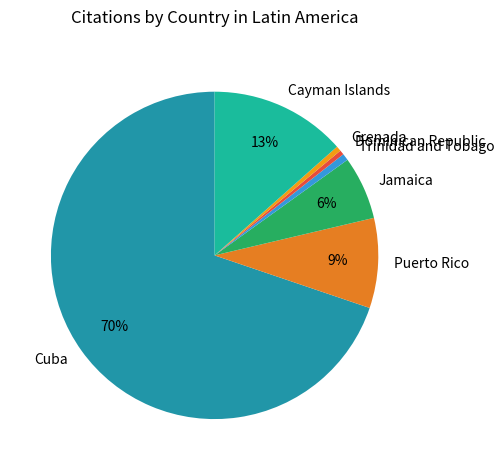

Do Trinidad and Tobago and Jamaica together represent more than half of the pie?

No